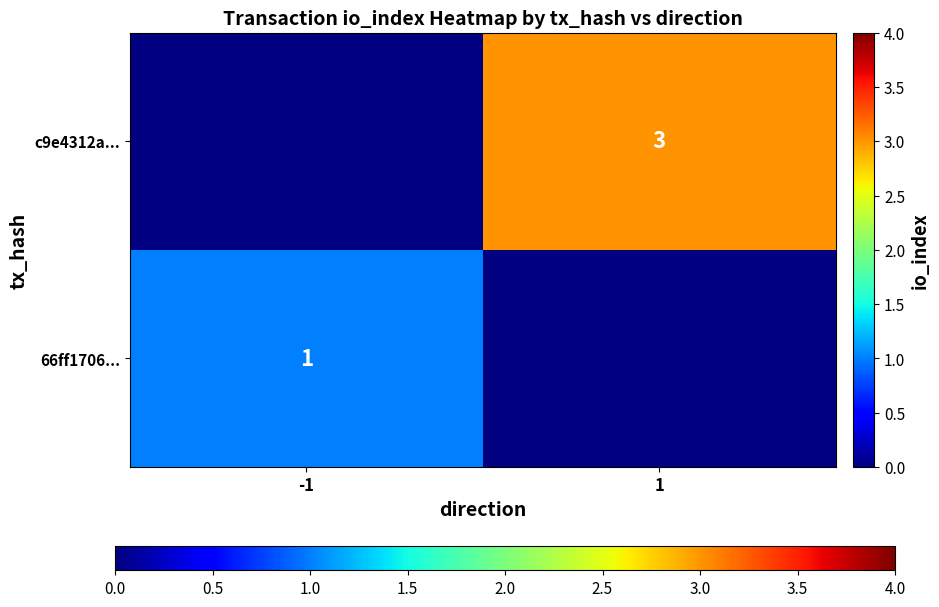

Which category has the highest value across all series?

1